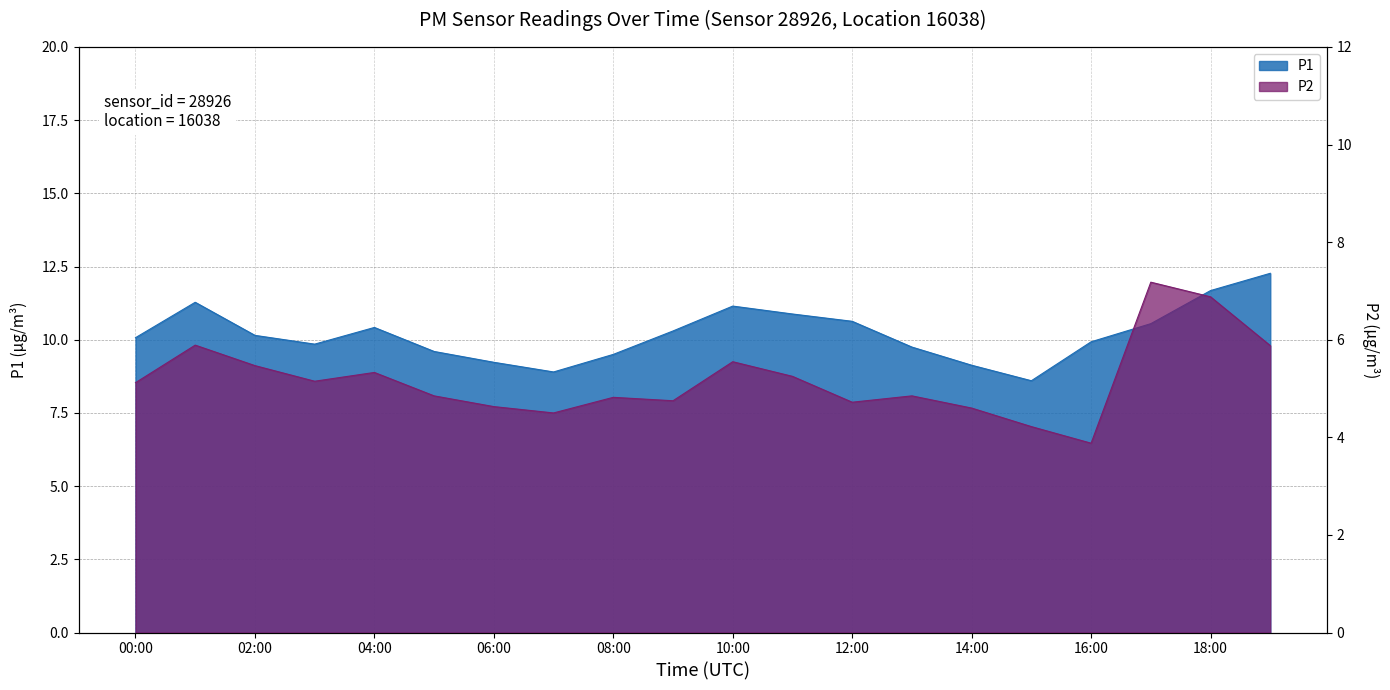

True or false: P2 and P1 intersect in this chart.

False